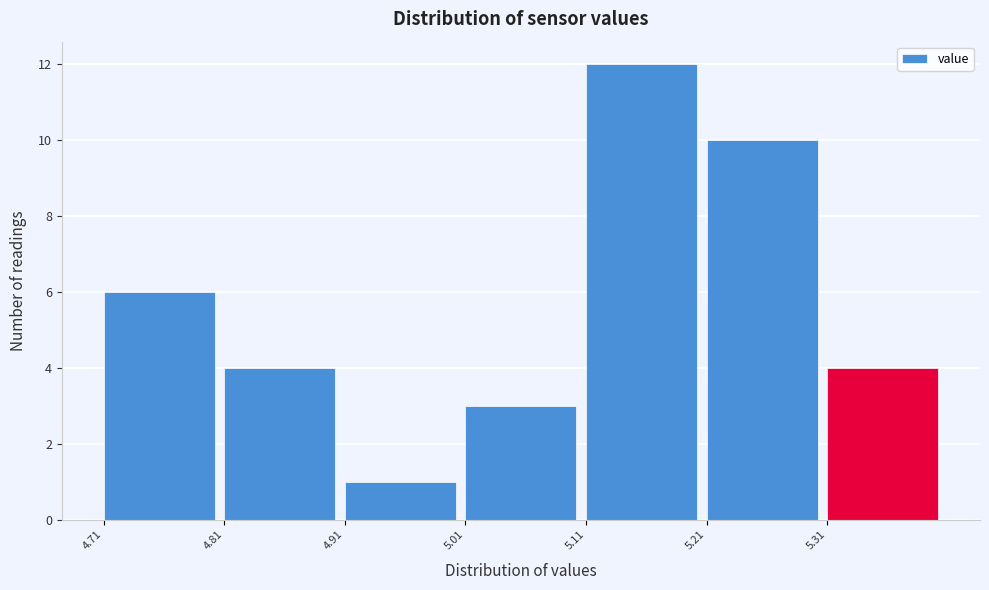

How tall is the bar that spans 5.21 to 5.31 on the x-axis? The values are not printed on the chart, so give them approximately, as read against the axis.

10